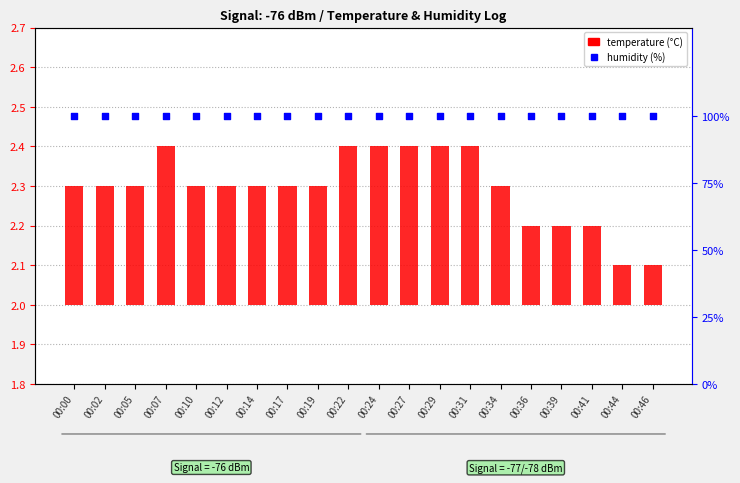

At which category is the sum across all series the highest?

00:07